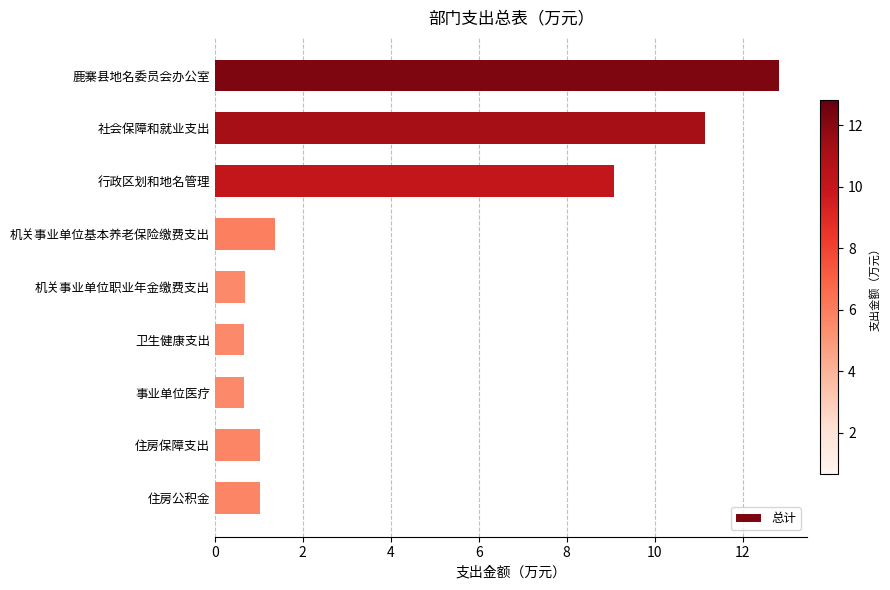

The chart shows a value of 0.7 at 机关事业单位职业年金缴费支出. True or false?

True